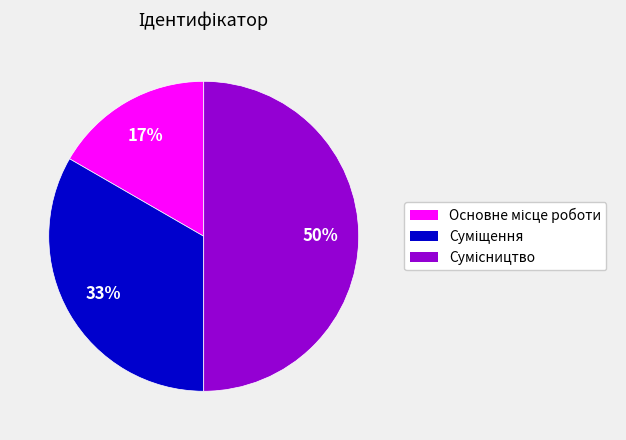

To the nearest percent, what is the difference between the largest and smallest slice percentages?

33%